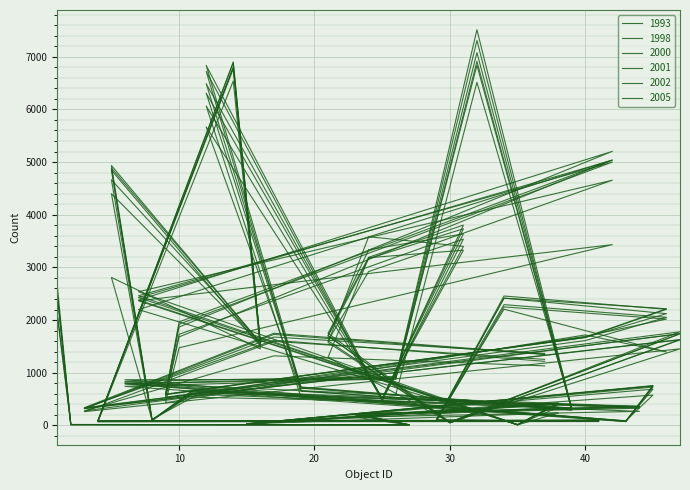

Which series has the largest range (max minus min)?

2000